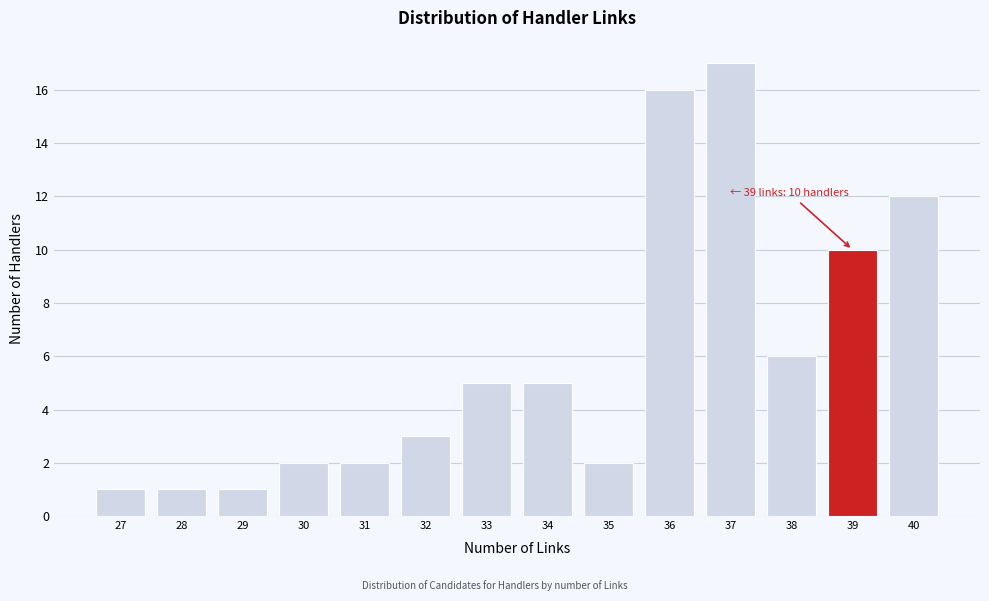

Reading right to left, extract all data points from this chart.

40=12	39=10	38=6	37=17	36=16	35=2	34=5	33=5	32=3	31=2	30=2	29=1	28=1	27=1